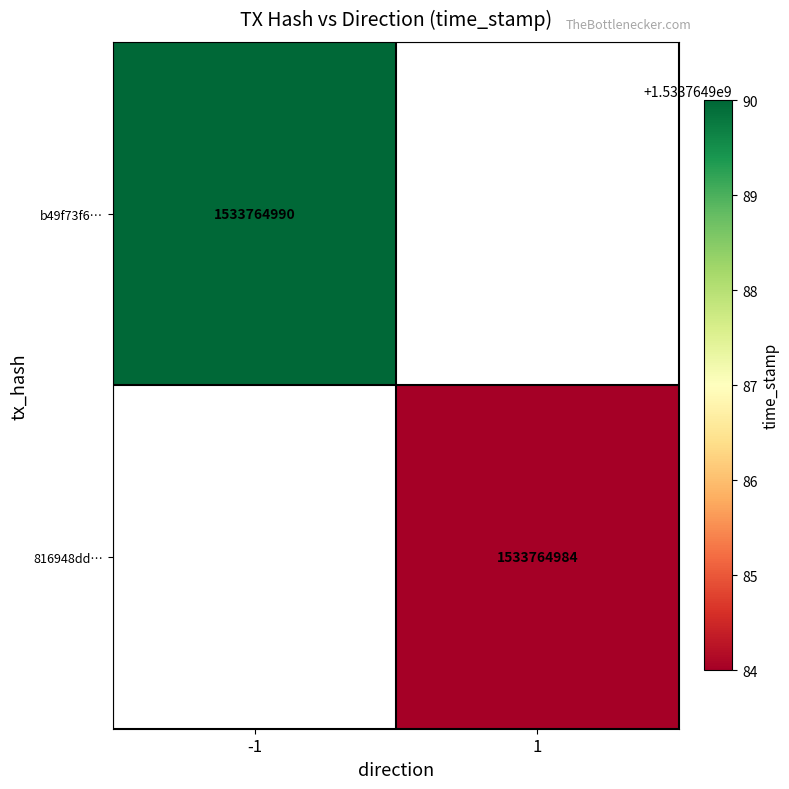

How many series are shown in this chart?

2